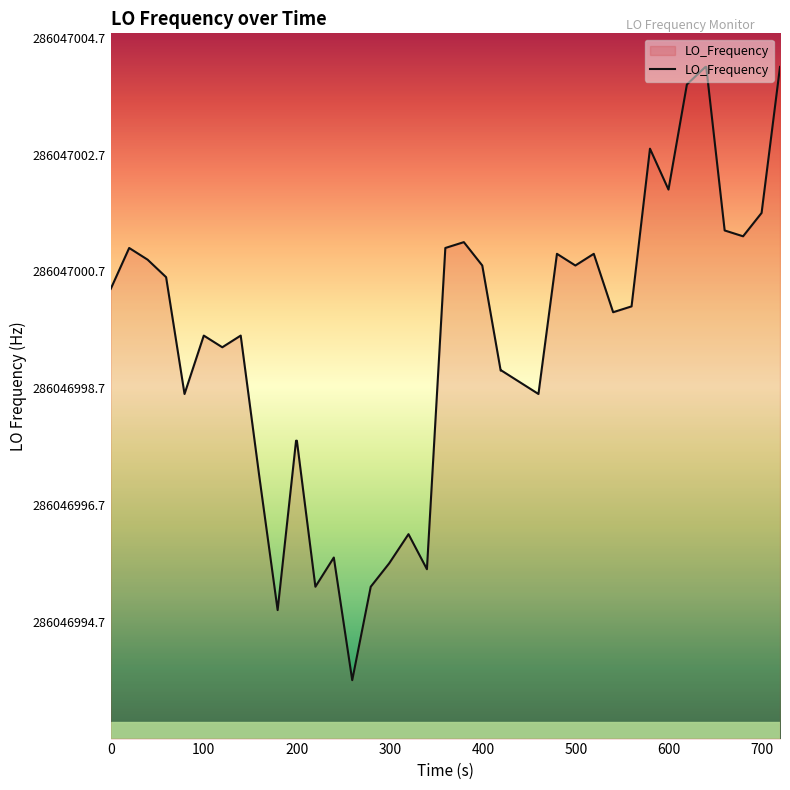

What is the difference between the second highest and second lowest values?

9.3